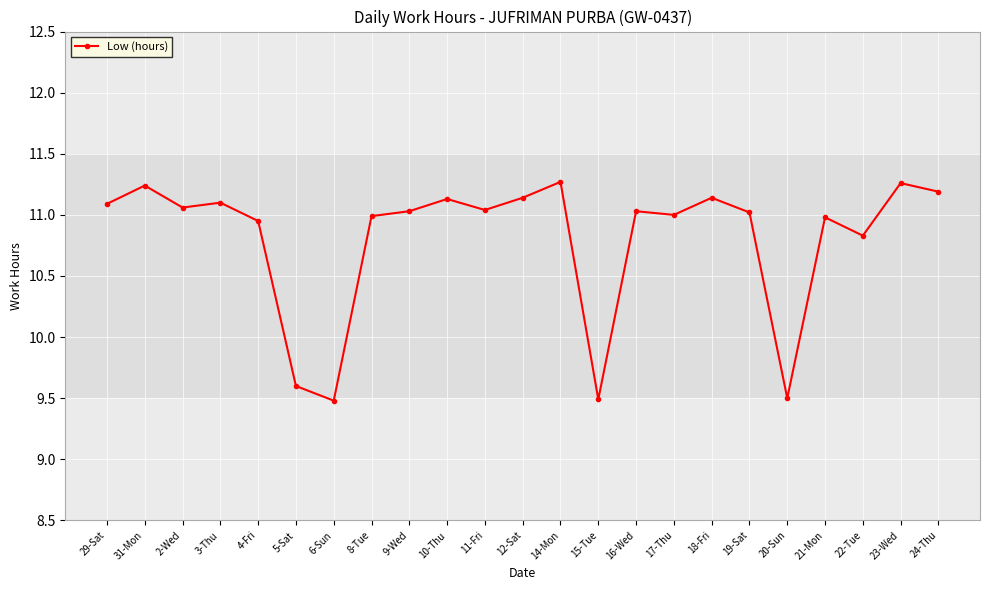

At which category does the data reach its first local valley?

2-Wed